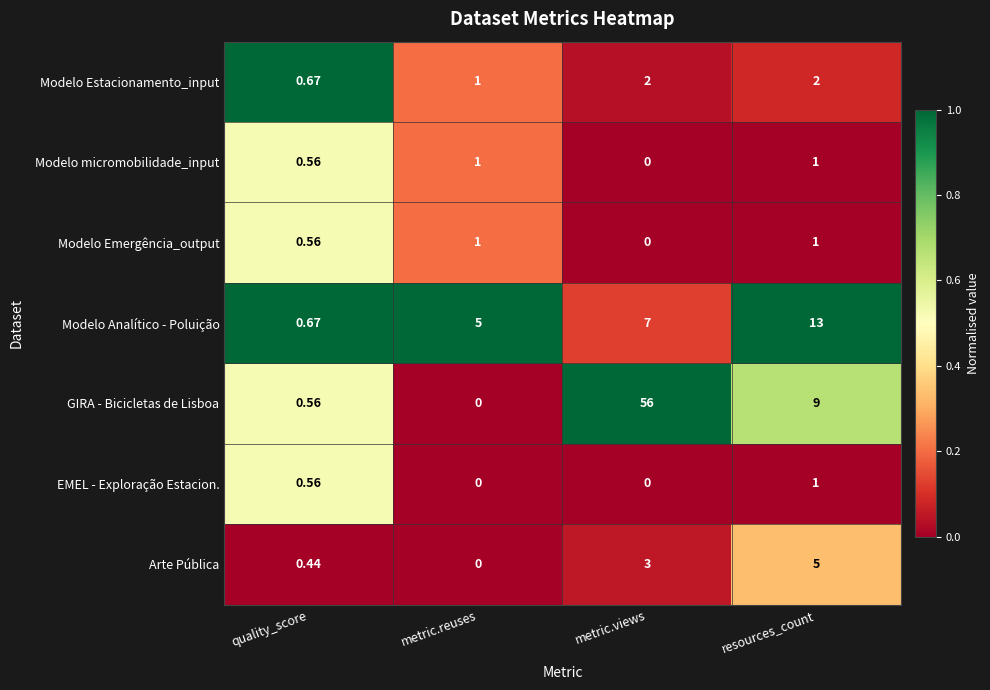

Where does the GIRA - Bicicletas de Lisboa series first go above 9?

metric.views